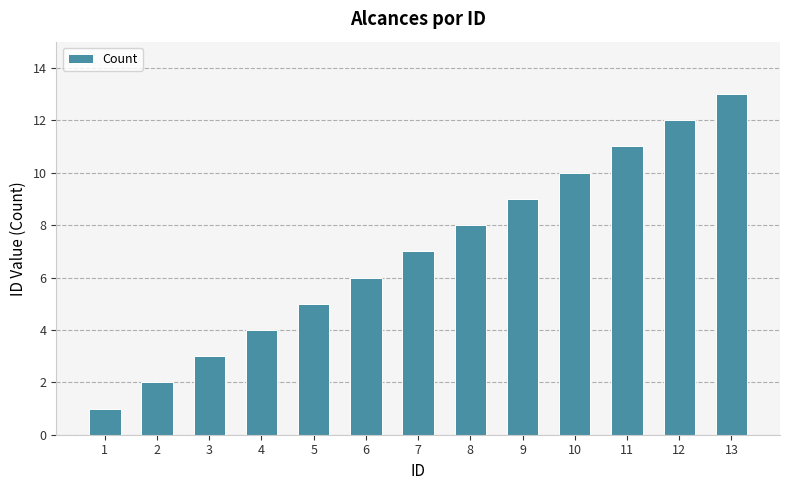

What is the value of the 12th bar from the left?

12